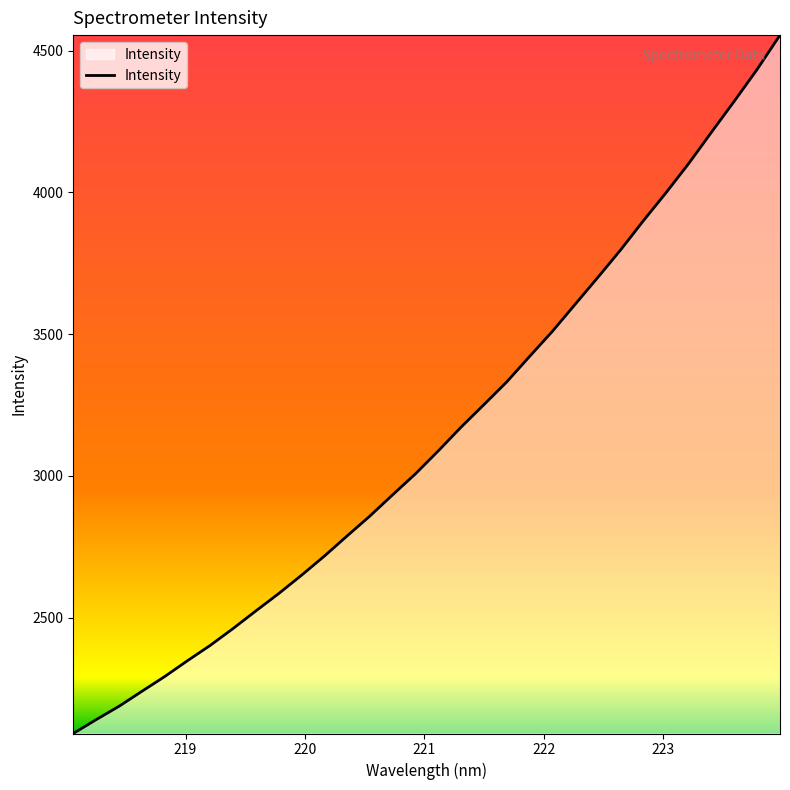

How many distinct data groups are displayed?

1